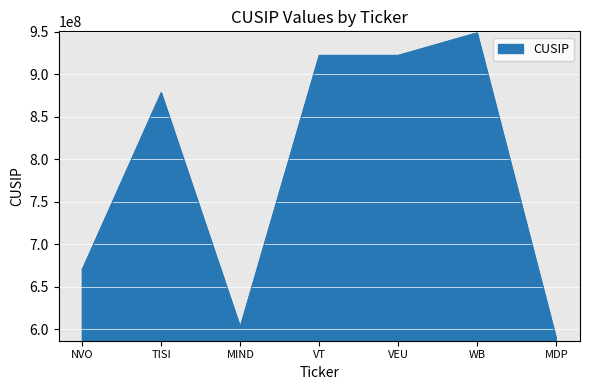

What is the sum of all values?

5532936125